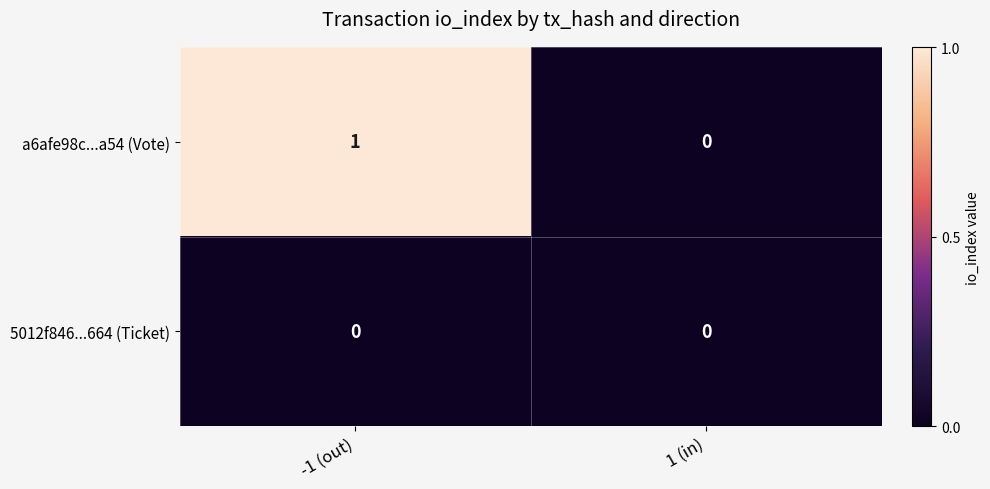

True or false: a6afe98c...a54 (Vote) has a value of 1 at -1 (out).

True